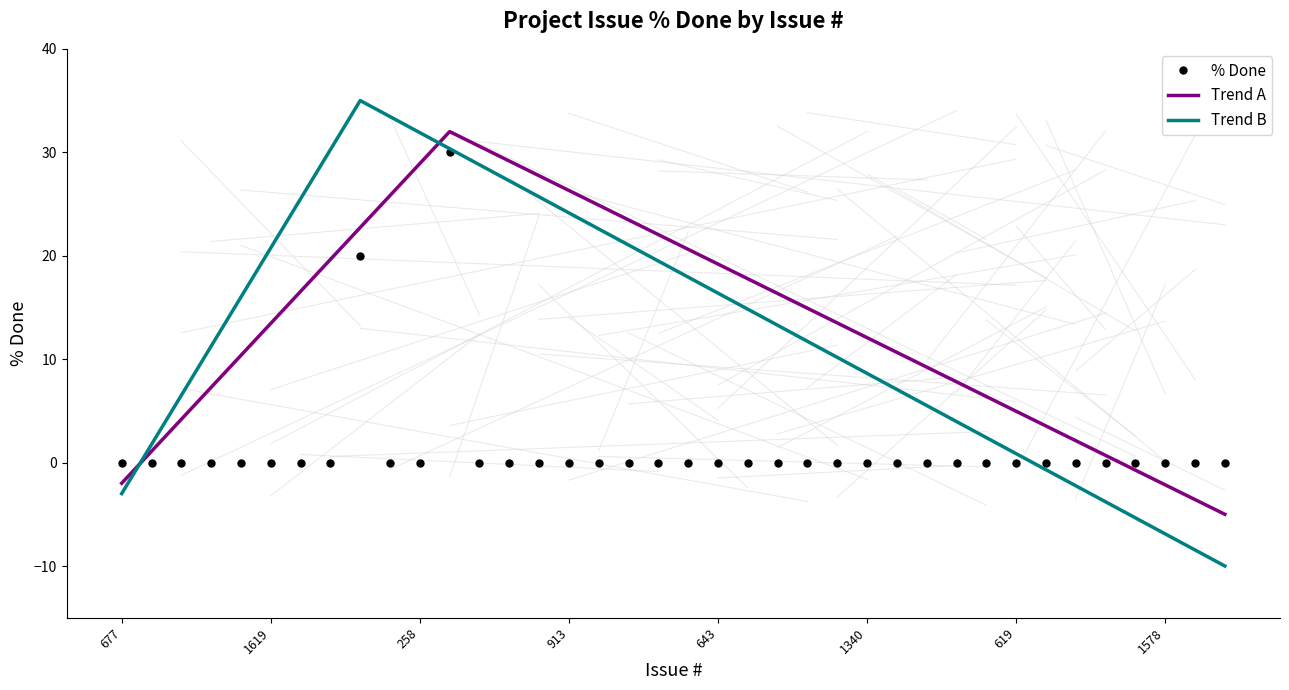

Reading left to right, list all the values displayed in this chart.

677=0	527=0	1563=0	830=0	573=0	1619=0	553=0	243=0	245=20	143=0	258=0	207=30	1615=0	645=0	516=0	913=0	637=0	586=0	438=0	1380=0	643=0	1414=0	1202=0	422=0	1561=0	1340=0	520=0	519=0	578=0	815=0	619=0	592=0	882=0	1190=0	437=0	1578=0	697=0	1325=0